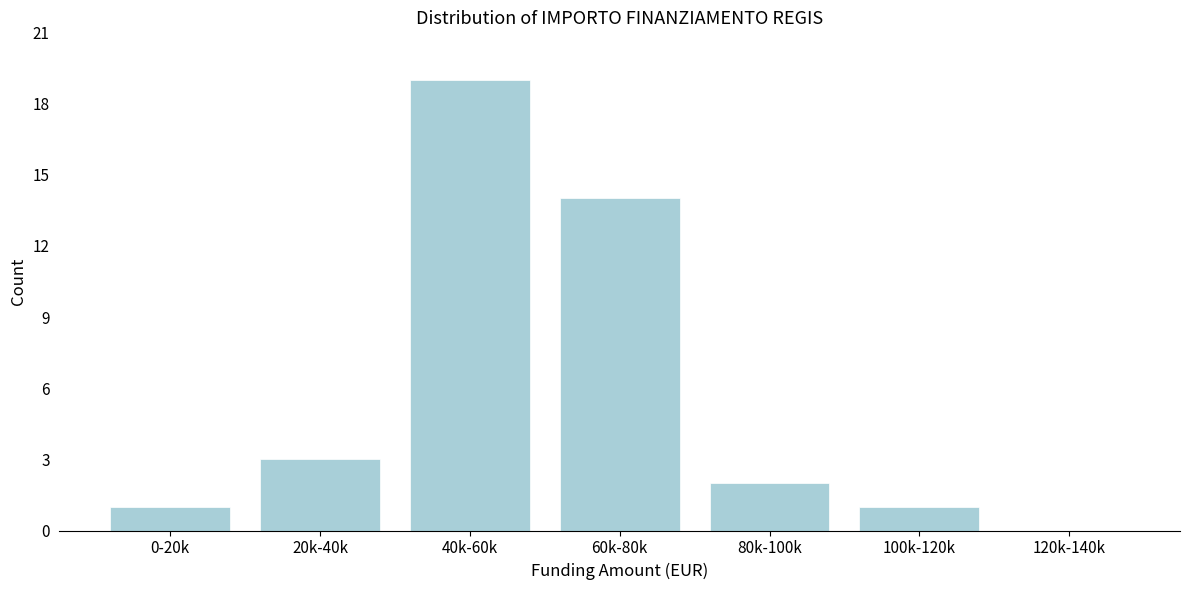

Reading left to right, what are all the values shown in this chart?

0-20k=1	20k-40k=3	40k-60k=19	60k-80k=14	80k-100k=2	100k-120k=1	120k-140k=0